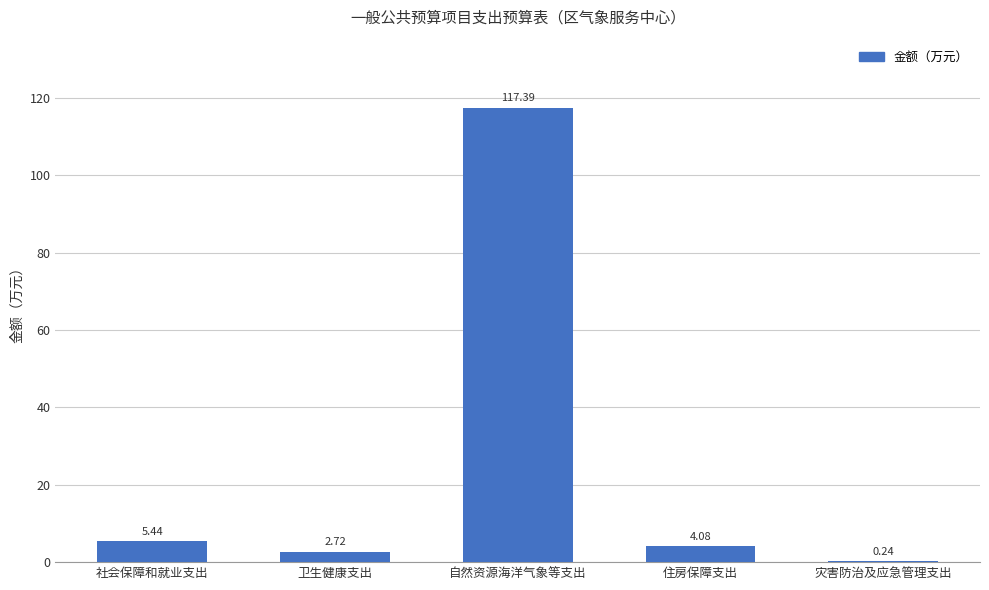

What is the ratio of the value at 社会保障和就业支出 to the value at 卫生健康支出?

2.0